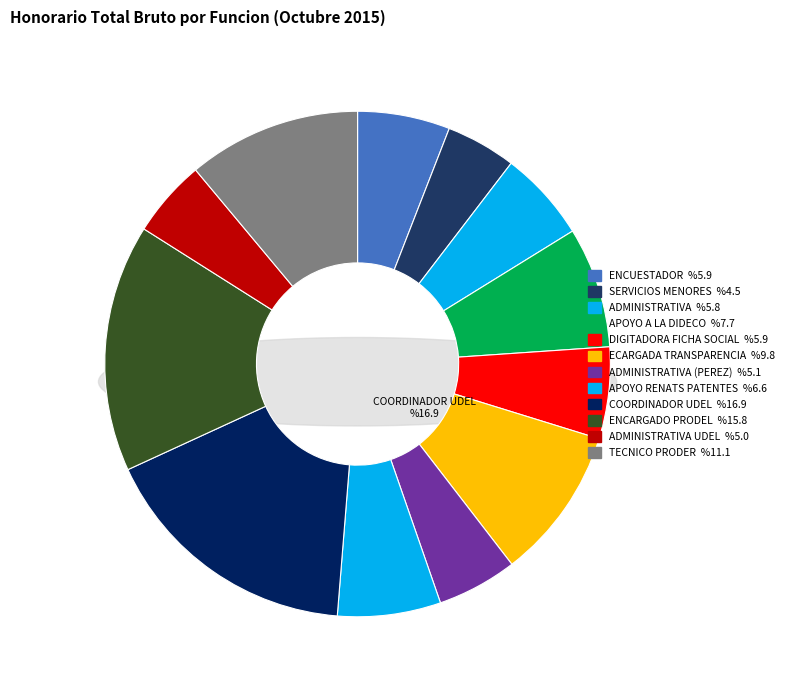

True or false: TECNICO PRODER accounts for 3% of the total.

False